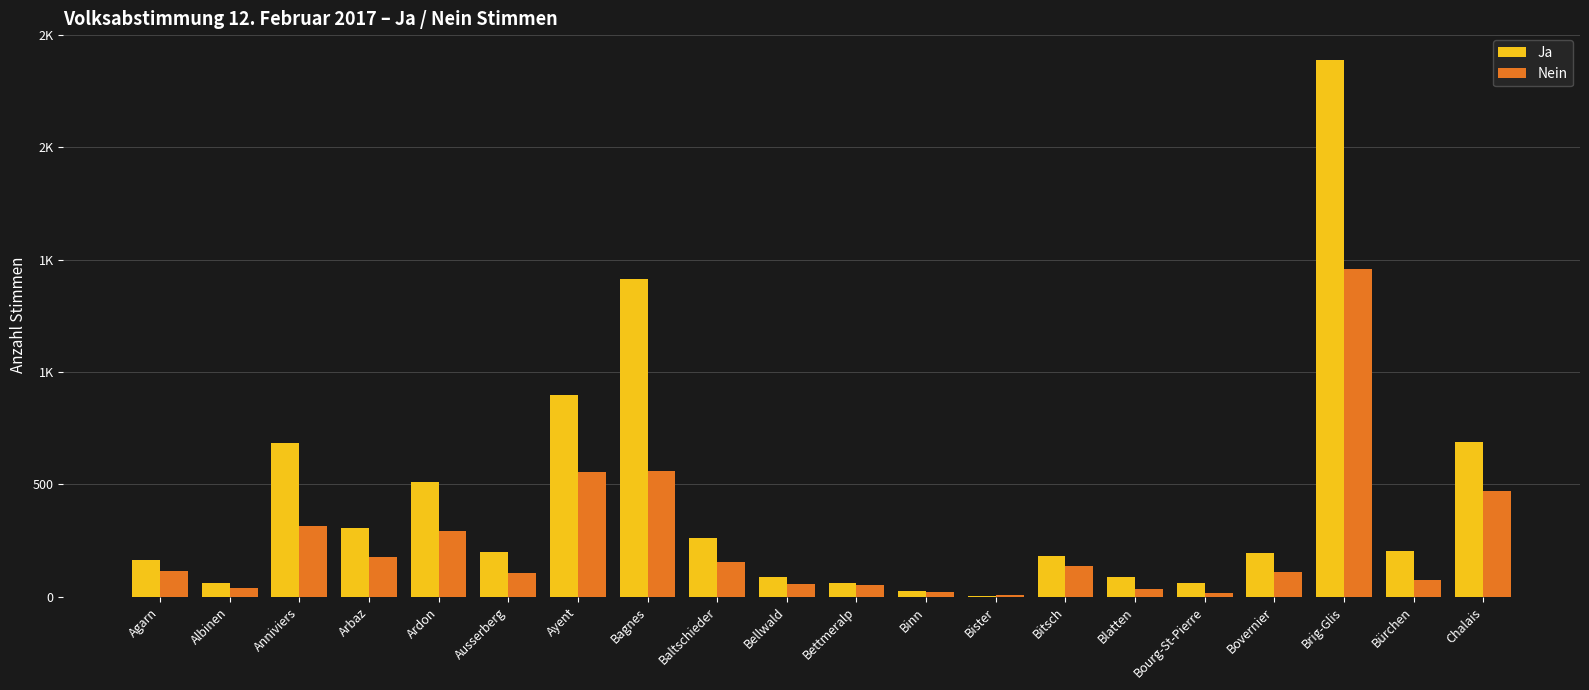

What are all the series names shown in the legend?

Ja, Nein